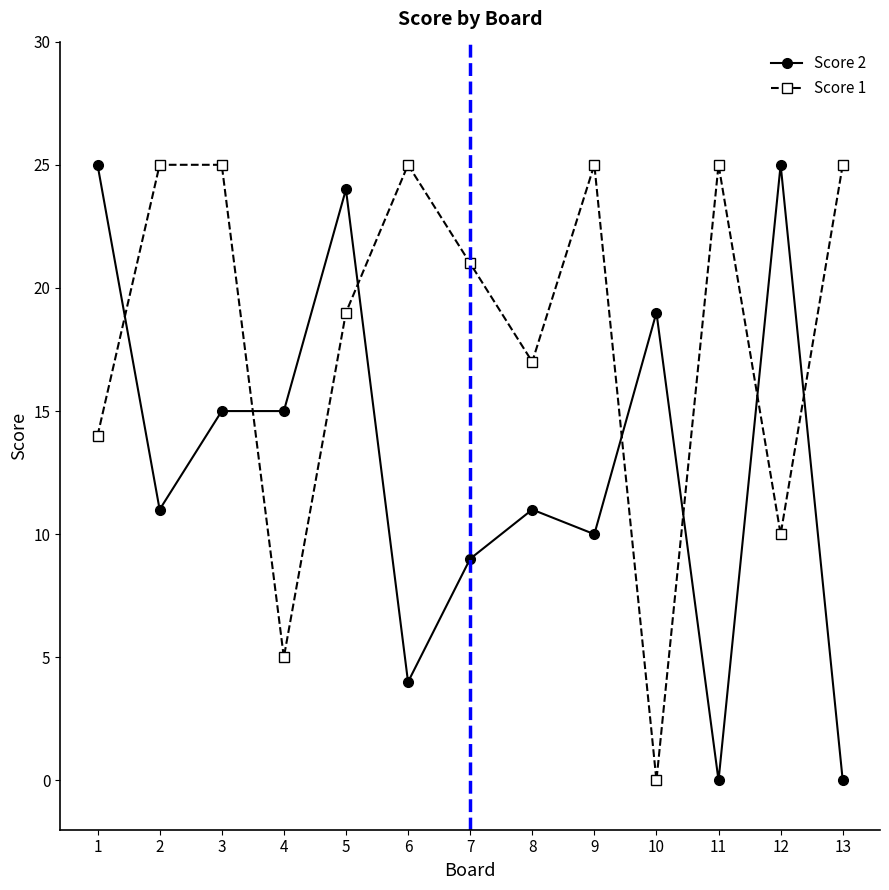

Which series changed the most between 2 and 7?

Score 1